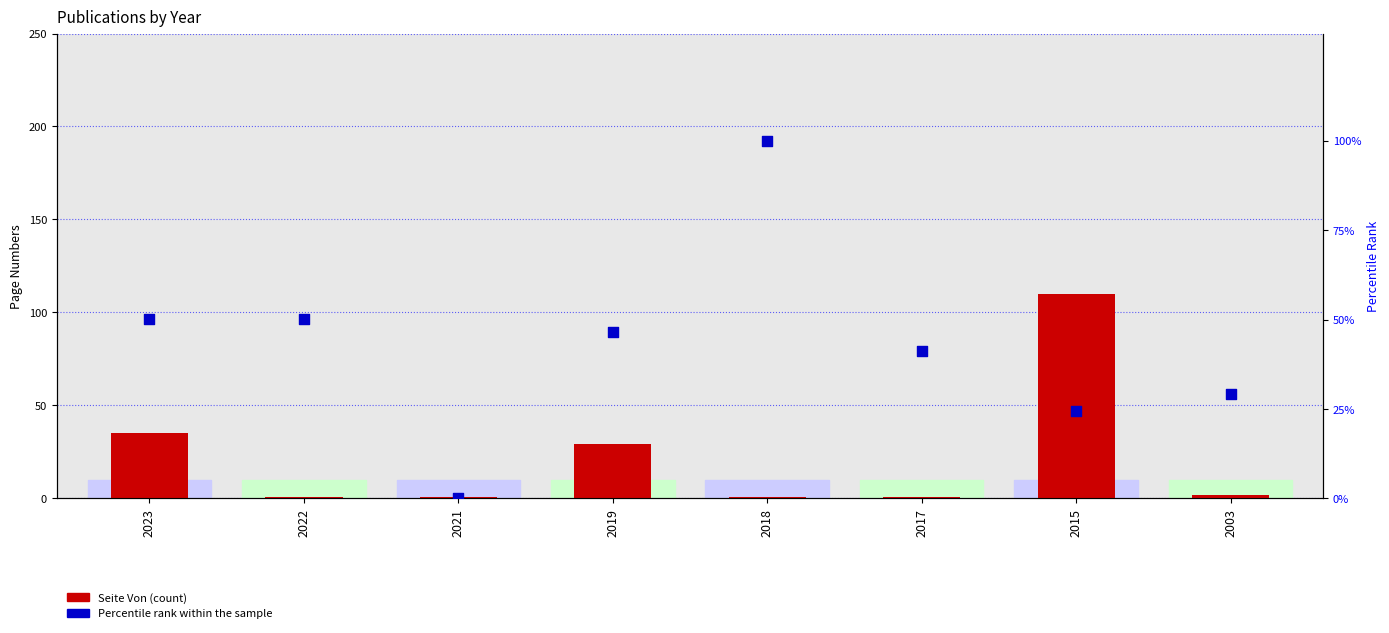

Is the value of Seite Von at 2023 greater than the value of Percentile rank within the sample at 2015?

Yes